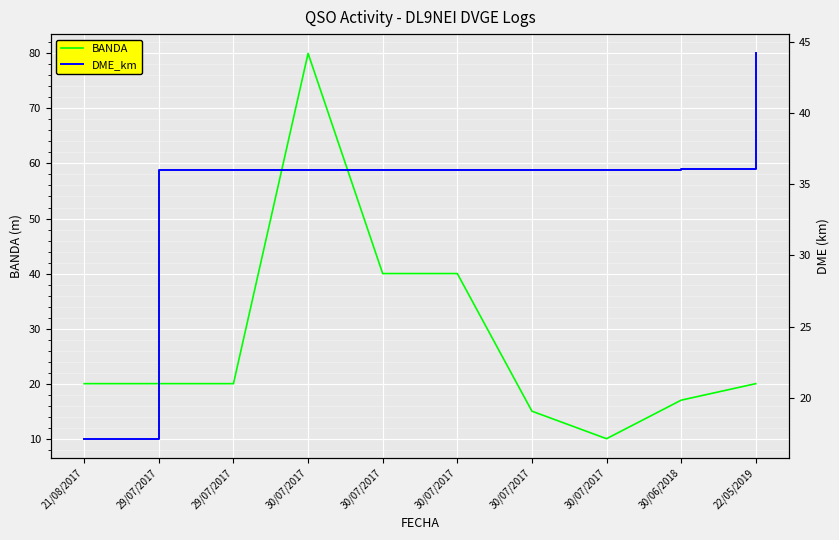

What are all the series names shown in the legend?

BANDA, DME_km